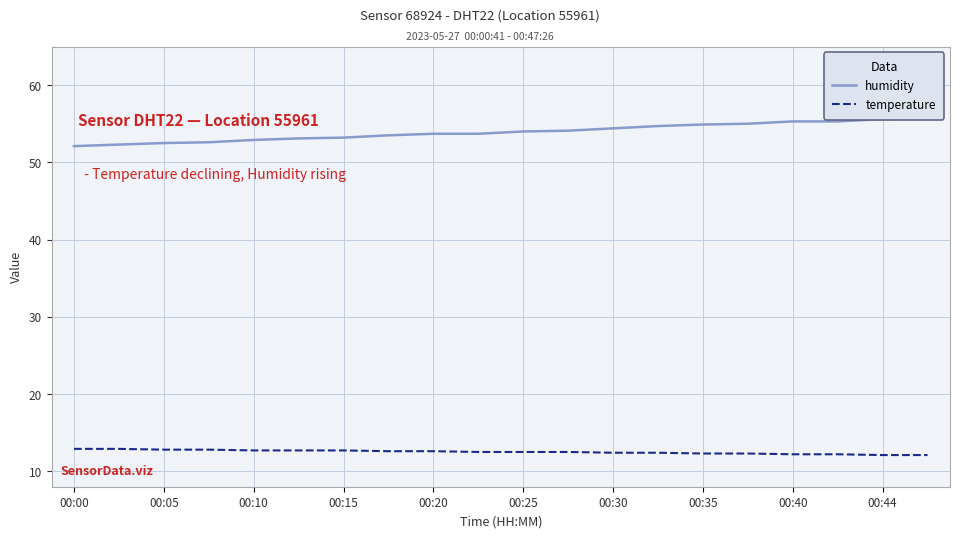

Rank the series at 17 from highest to lowest value.

humidity, temperature